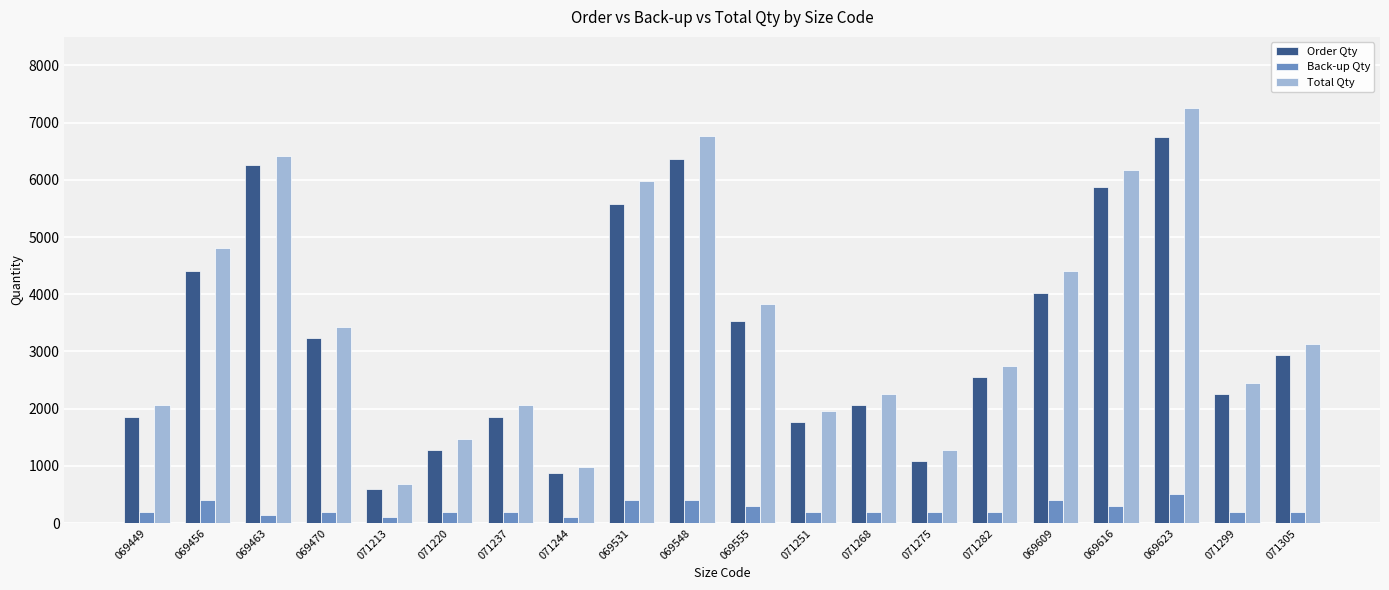

The value of Order Qty at 071305 is 1618. True or false?

False